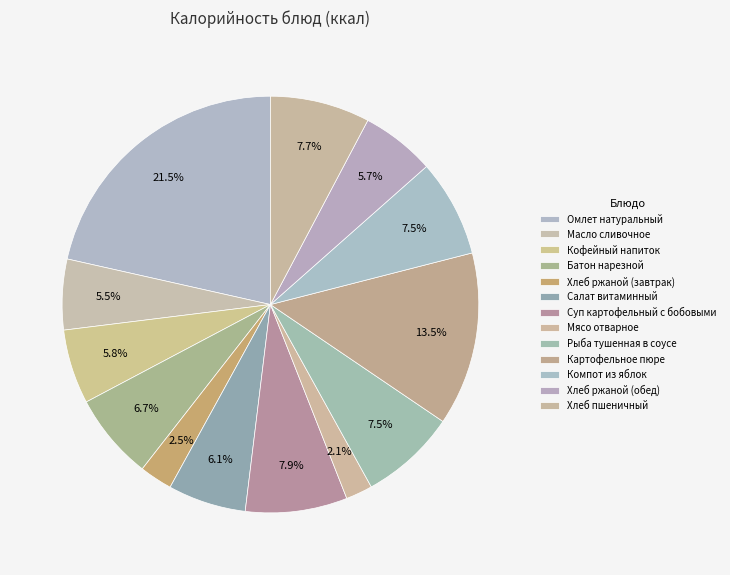

Rank the categories by value from lowest to highest.

Мясо отварное, Хлеб ржаной (завтрак), Масло сливочное, Хлеб ржаной (обед), Кофейный напиток, Салат витаминный, Батон нарезной, Рыба тушенная в соусе, Компот из яблок, Хлеб пшеничный, Суп картофельный с бобовыми, Картофельное пюре, Омлет натуральный